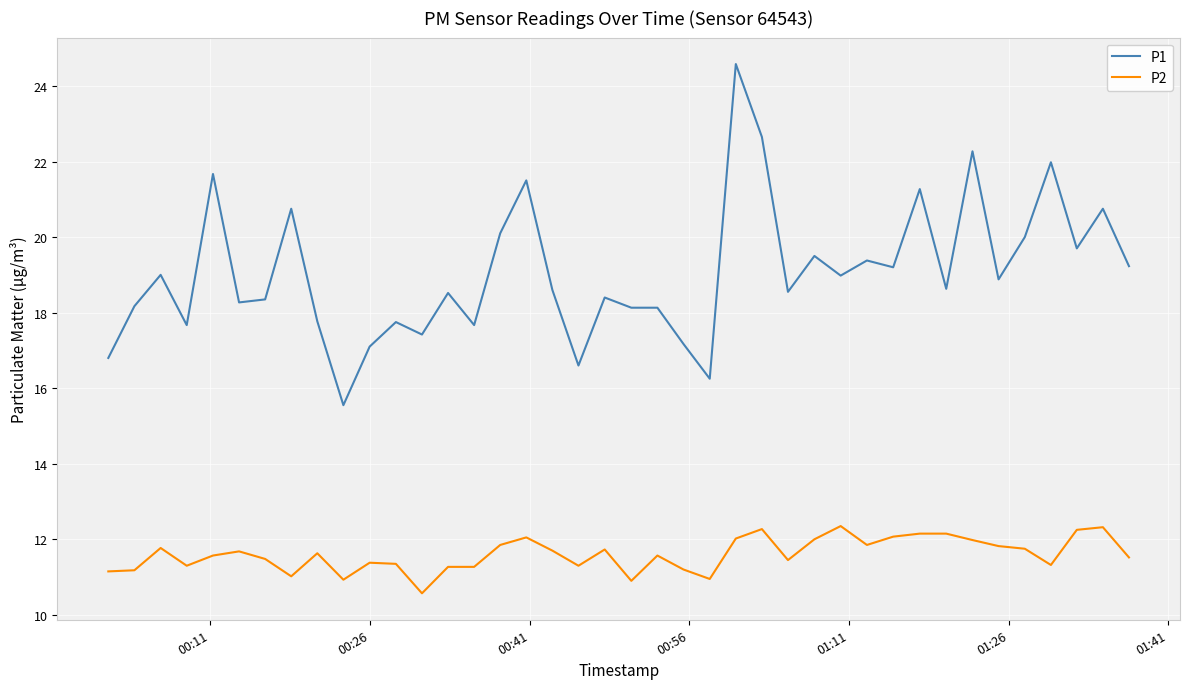

How many distinct data groups are displayed?

2